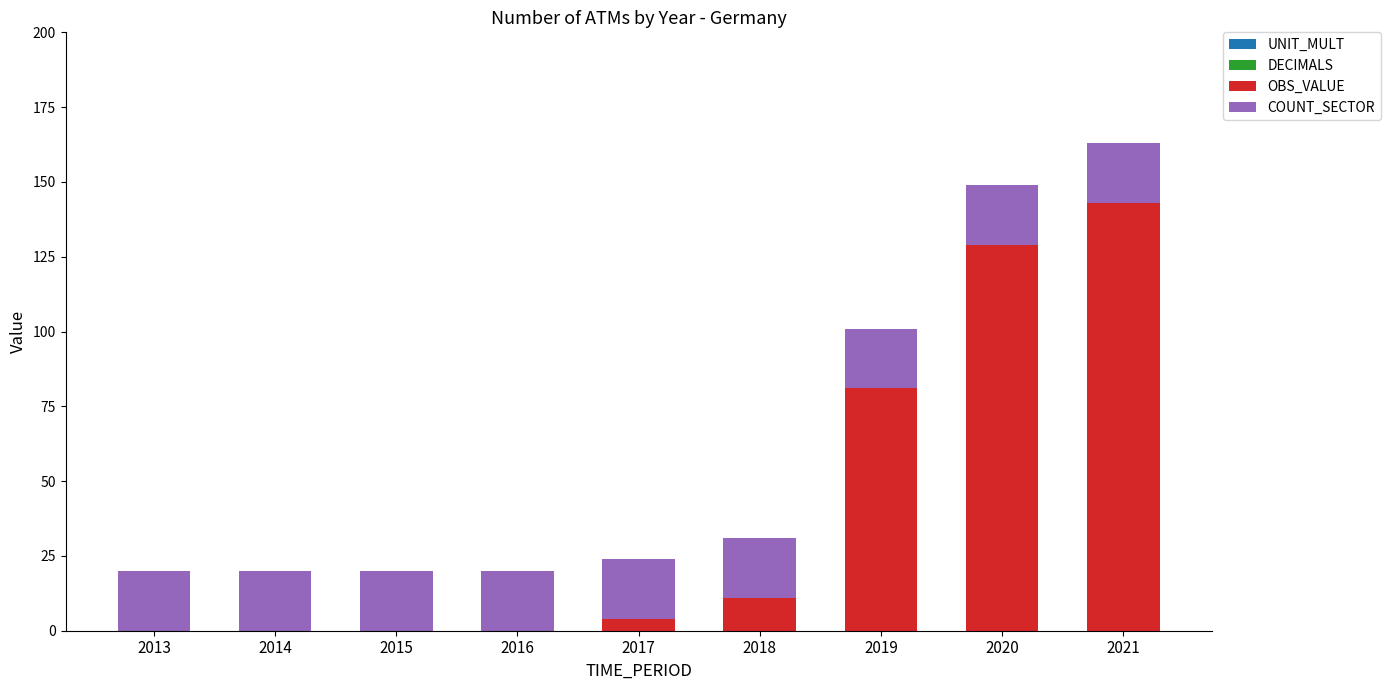

At which category is the sum across all series the highest?

2021